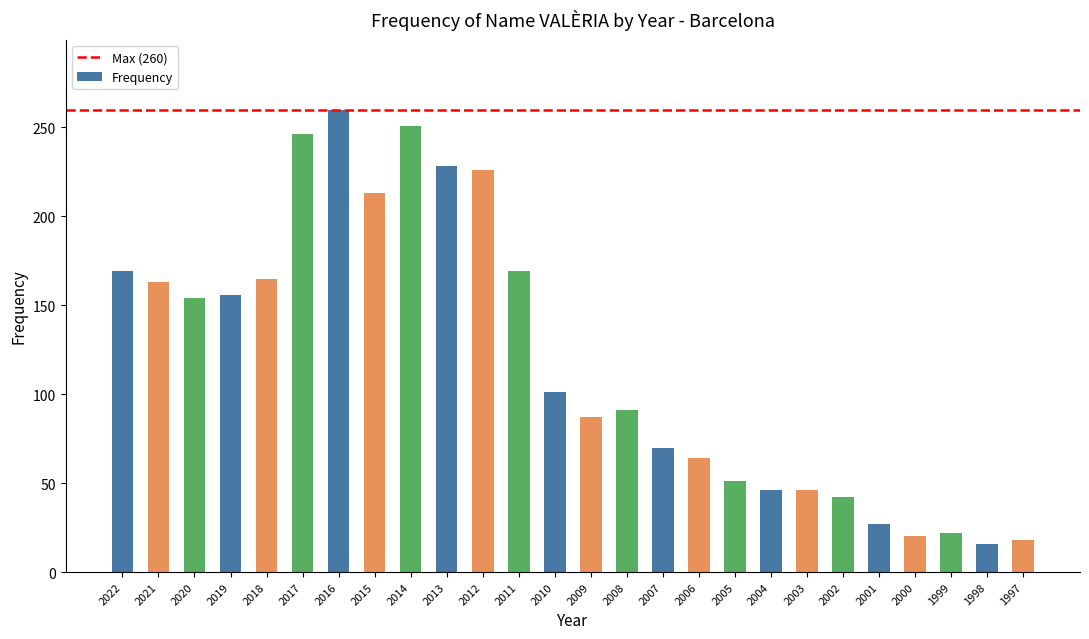

What is the maximum value shown in the chart?

260